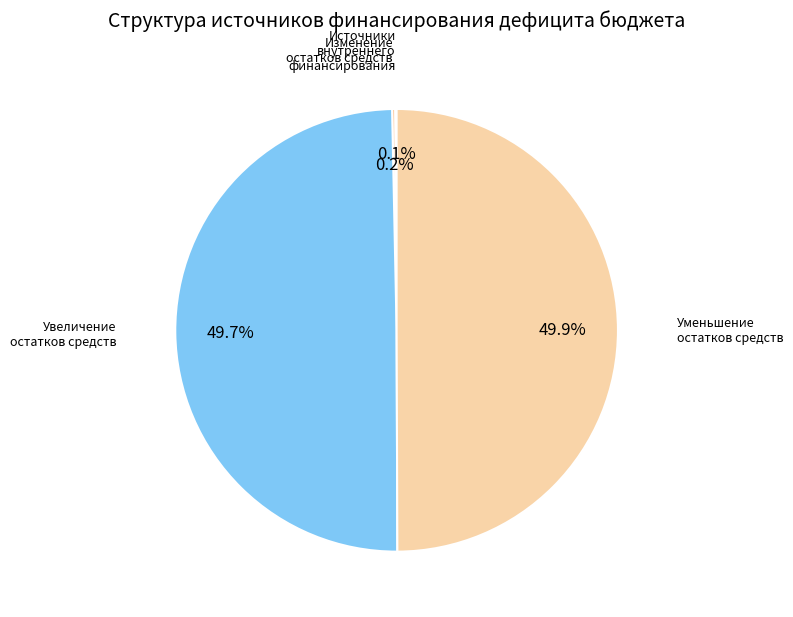

What is the total percentage of Увеличение остатков средств and Уменьшение остатков средств?

99.7%